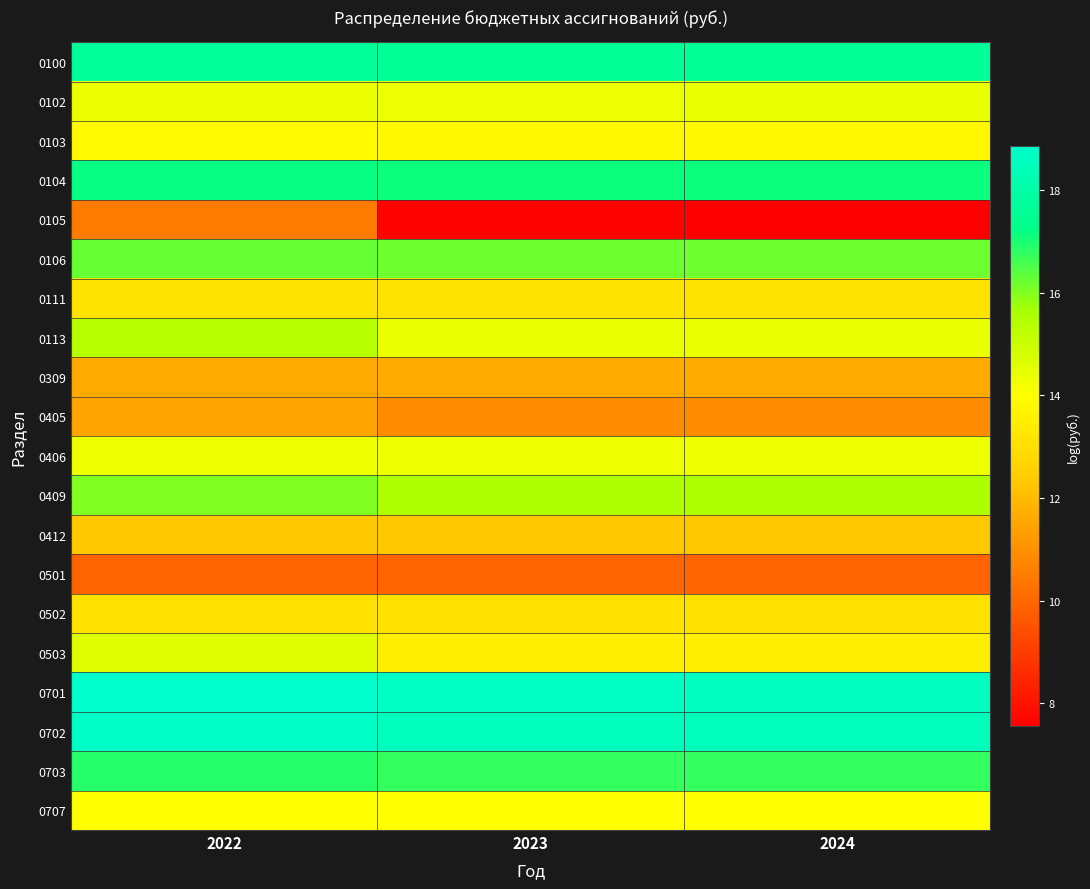

Reading left to right, what are all the values shown in this chart?

0100: 2022=17.7	2023=17.6	2024=17.6
0102: 2022=14.4	2023=14.4	2024=14.4
0103: 2022=13.9	2023=13.8	2024=13.8
0104: 2022=17.2	2023=17.1	2024=17.1
0105: 2022=10.5	2023=7.7	2024=7.5
0106: 2022=16.3	2023=16.2	2024=16.2
0111: 2022=13.1	2023=13.1	2024=13.1
0113: 2022=15.4	2023=14.4	2024=14.4
0309: 2022=11.6	2023=11.6	2024=11.6
0405: 2022=11.5	2023=10.9	2024=10.9
0406: 2022=14.3	2023=14.3	2024=14.3
0409: 2022=16.0	2023=15.5	2024=15.5
0412: 2022=12.3	2023=12.3	2024=12.3
0501: 2022=9.9	2023=9.9	2024=9.9
0502: 2022=13.1	2023=13.1	2024=13.1
0503: 2022=14.6	2023=13.5	2024=13.5
0701: 2022=18.9	2023=18.7	2024=18.6
0702: 2022=18.7	2023=18.5	2024=18.4
0703: 2022=16.9	2023=16.8	2024=16.7
0707: 2022=14.0	2023=14.0	2024=14.0